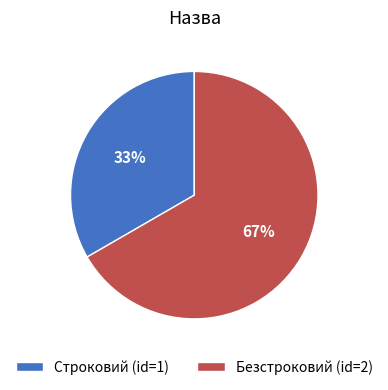

What is the majority slice?

Безстроковий